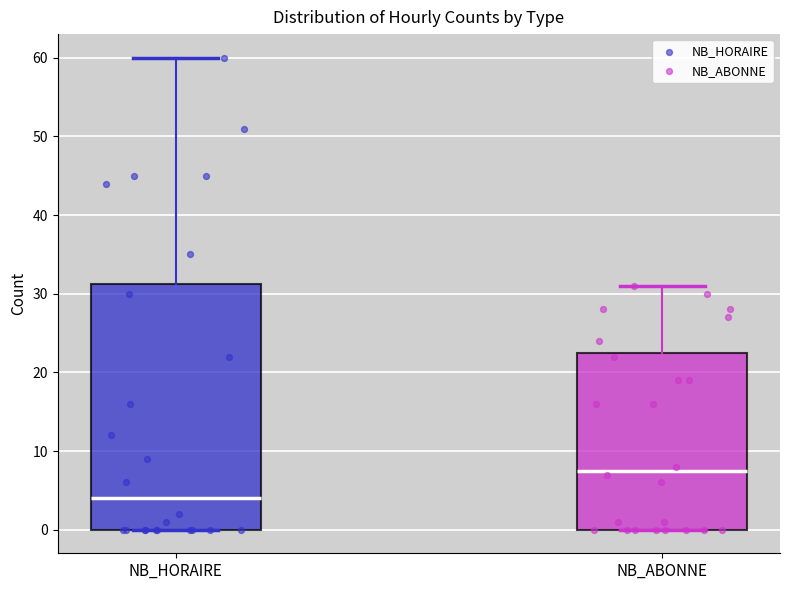

Reading left to right, read every box against the y-axis: the position of its median line, the range the box covers, and the ends of its whiskers. The values are not printed on the chart, so give them approximately, as read against the axis.

NB_HORAIRE: median 4, box 0 to 31, whiskers 0 to 60
NB_ABONNE: median 8, box 0 to 23, whiskers 0 to 31